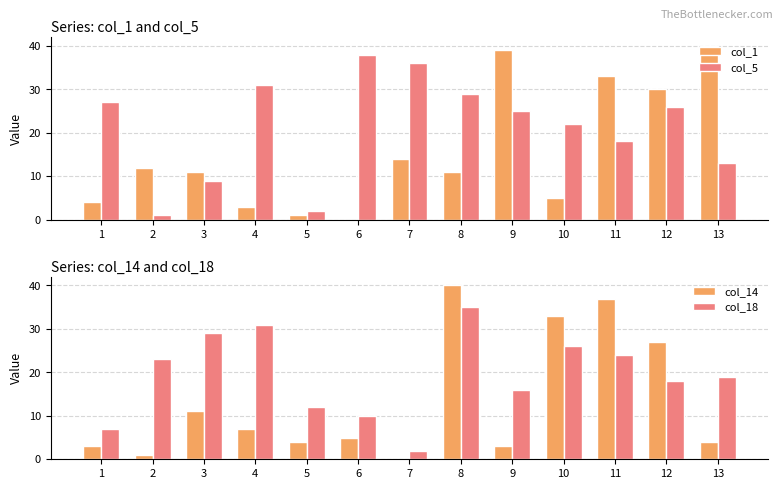

Where is col_5 nearest to the value 19?

11